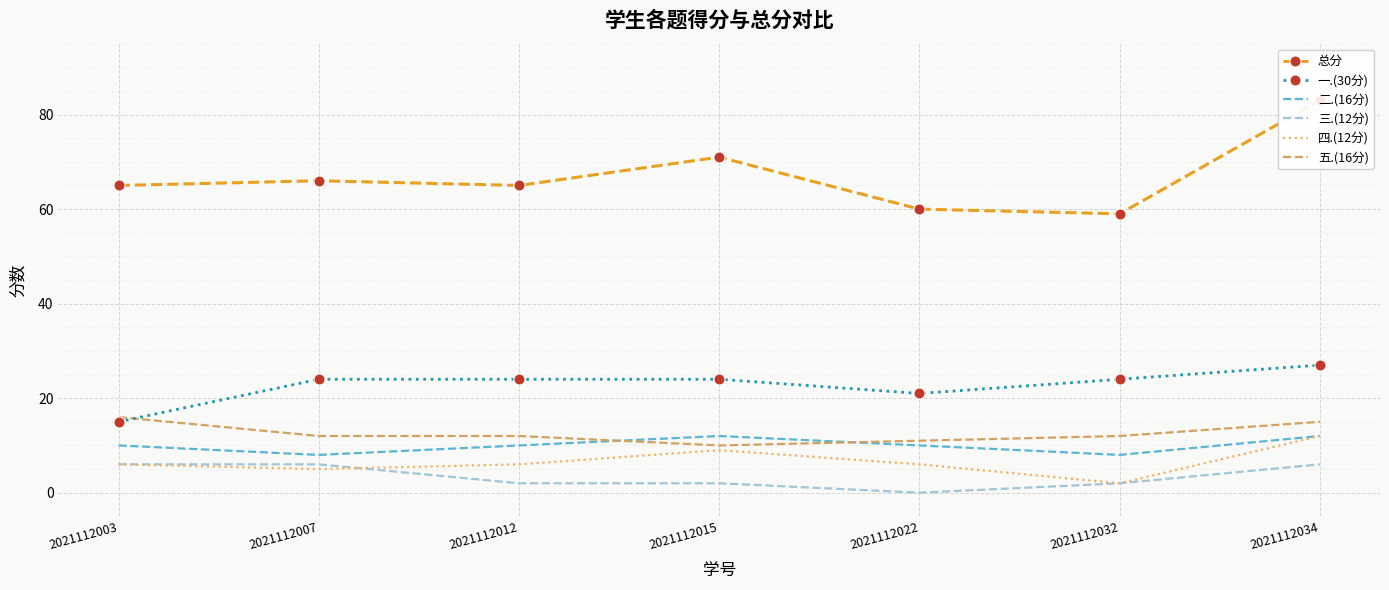

What is the value of the 总分 point at the 1st from the left?

65